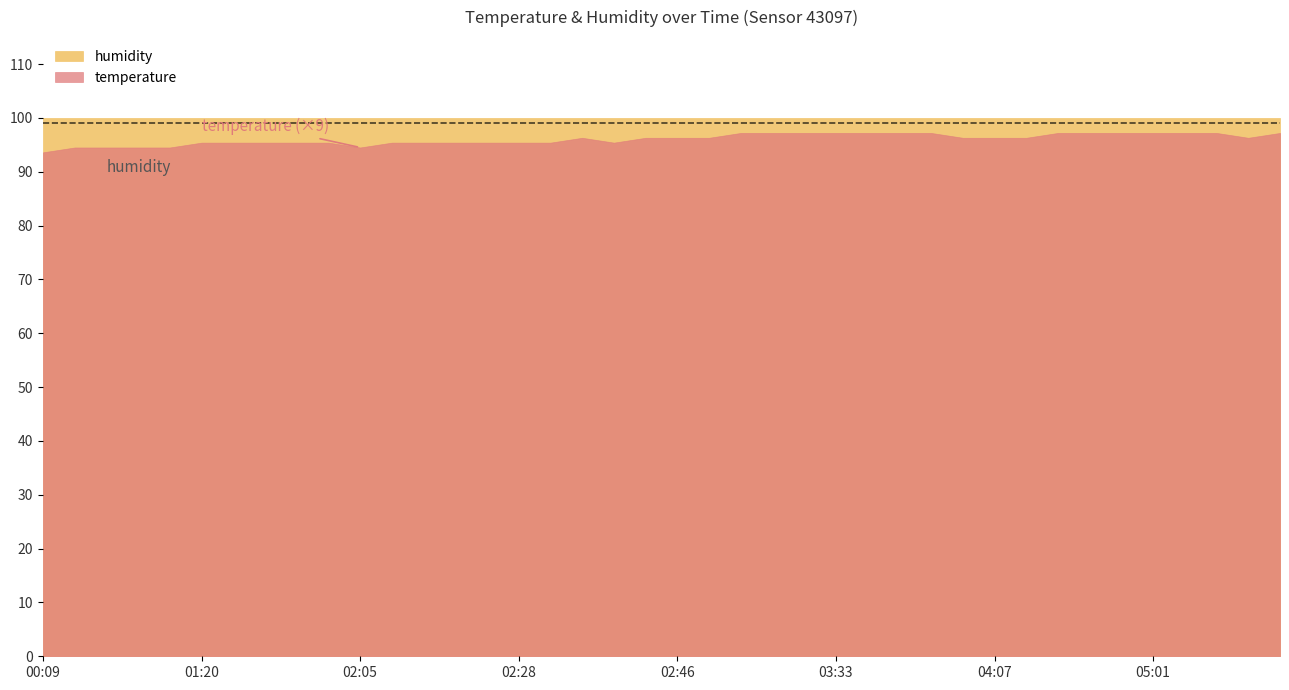

What is the maximum value for humidity?

99.9